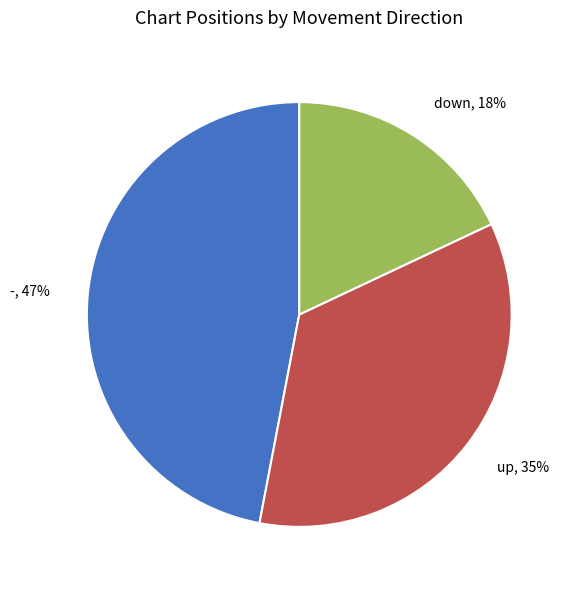

The down slice represents 28% of the pie. True or false?

False